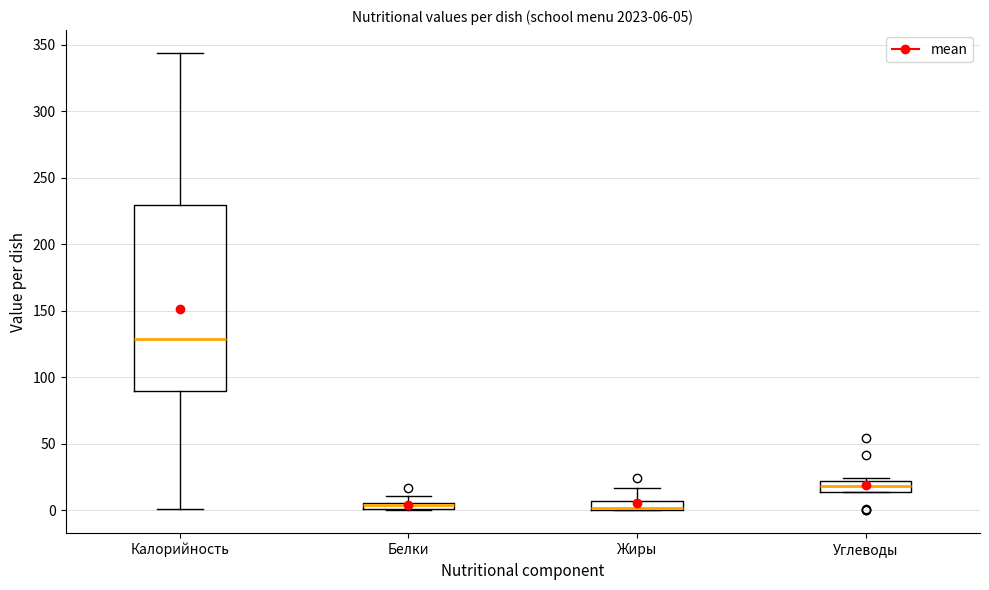

Which box is the tallest, from its lower edge to its upper edge?

Калорийность